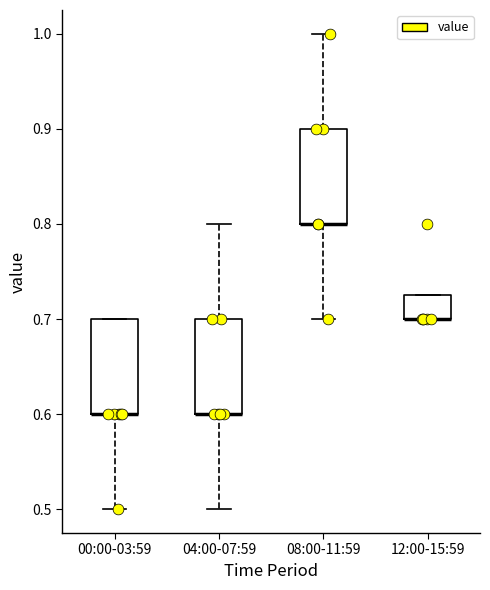

Where is the lower edge of the box for 00:00-03:59 on the y-axis? The values are not printed on the chart, so give them approximately, as read against the axis.

0.60